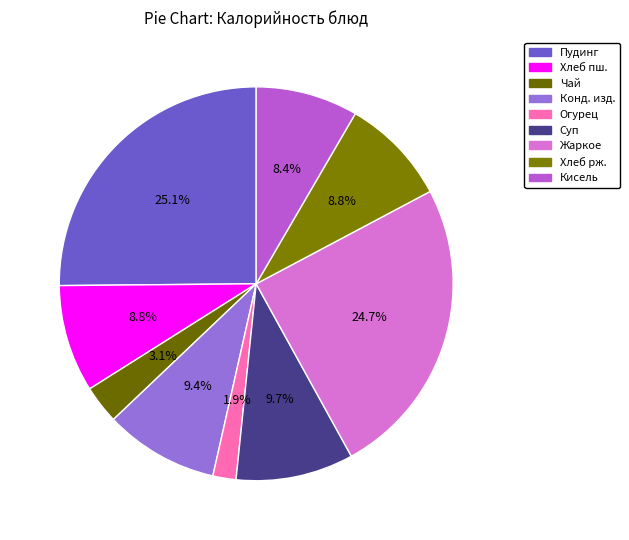

How many slices are in this pie chart?

9